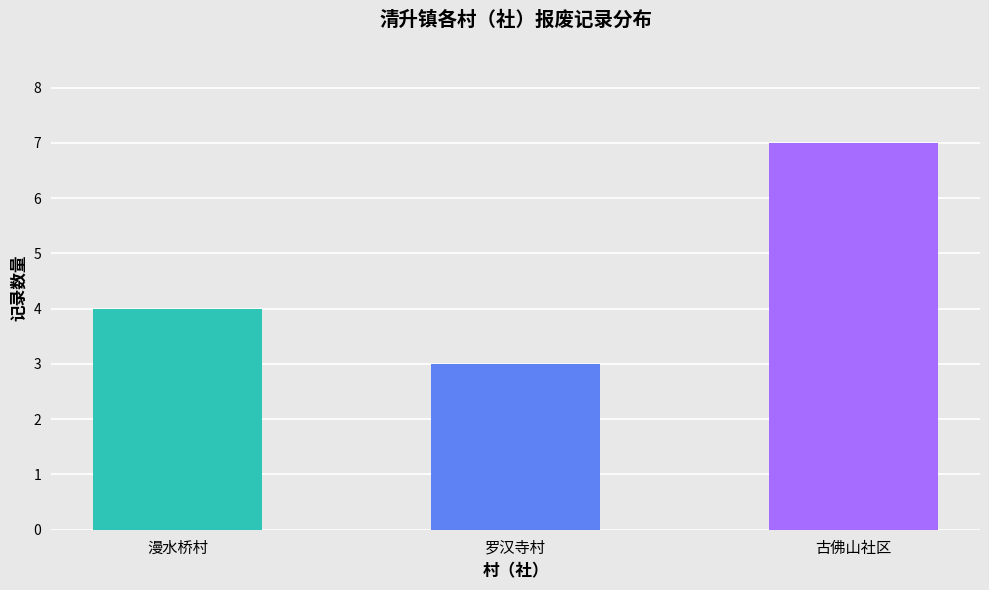

Is it true that the value at 古佛山社区 is 3?

False